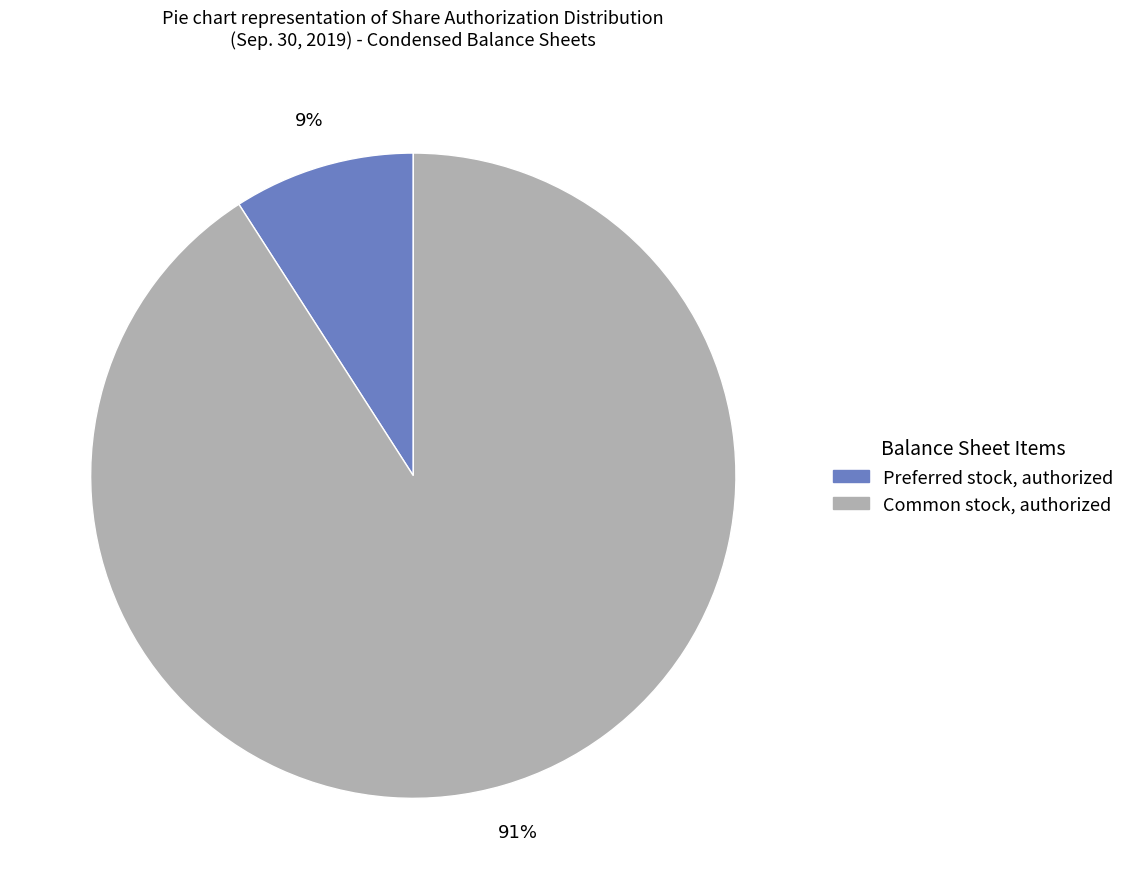

Between Common stock, authorized and Preferred stock, authorized, which is larger?

Common stock, authorized